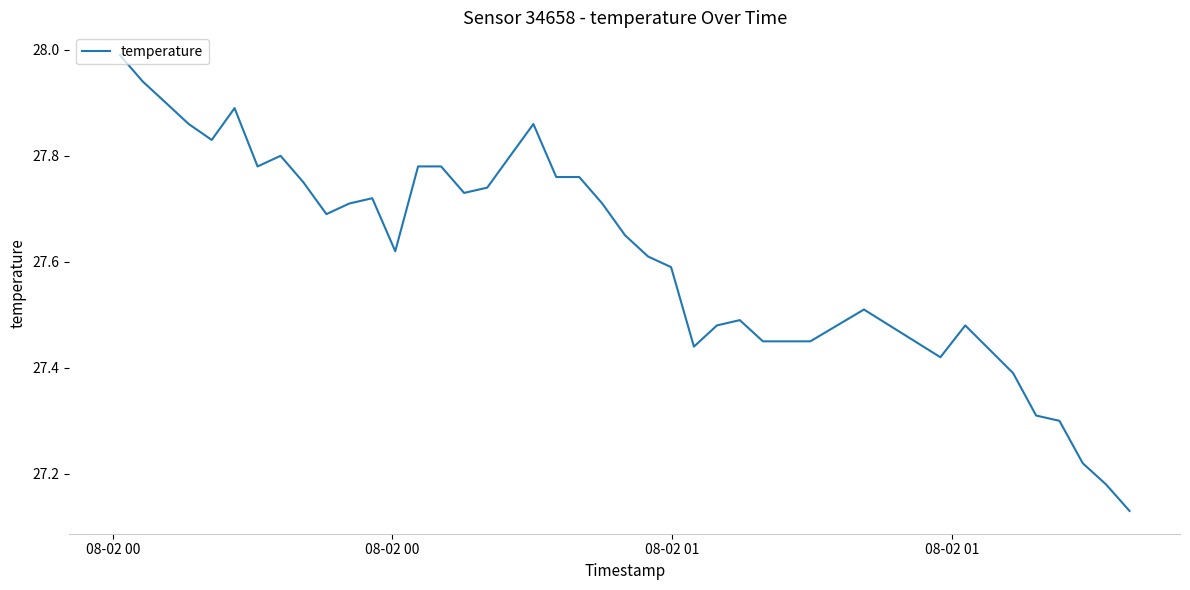

What is the difference between the maximum and minimum values?

0.9